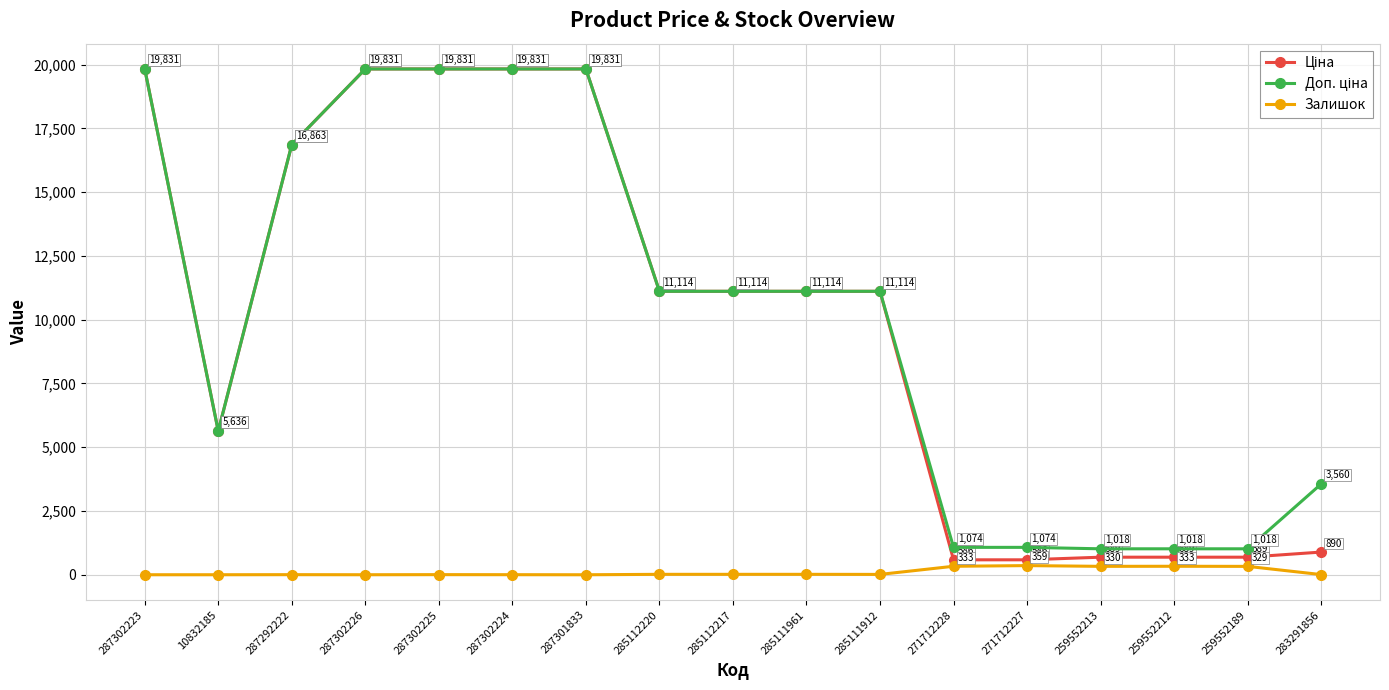

At which label does Залишок reach its minimum?

287301833